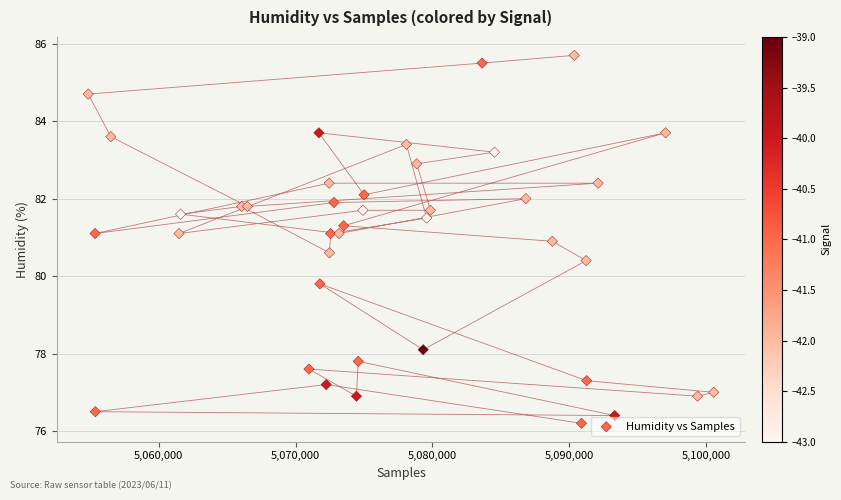

What Y value in the scatter plot is closest to 80?

79.8